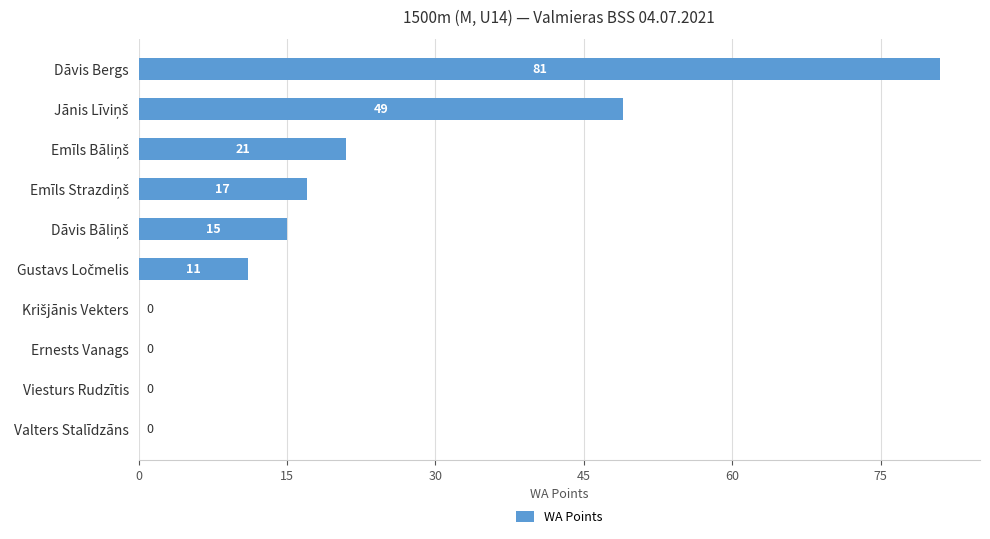

The chart shows a value of 81 at Dāvis Bergs. True or false?

True